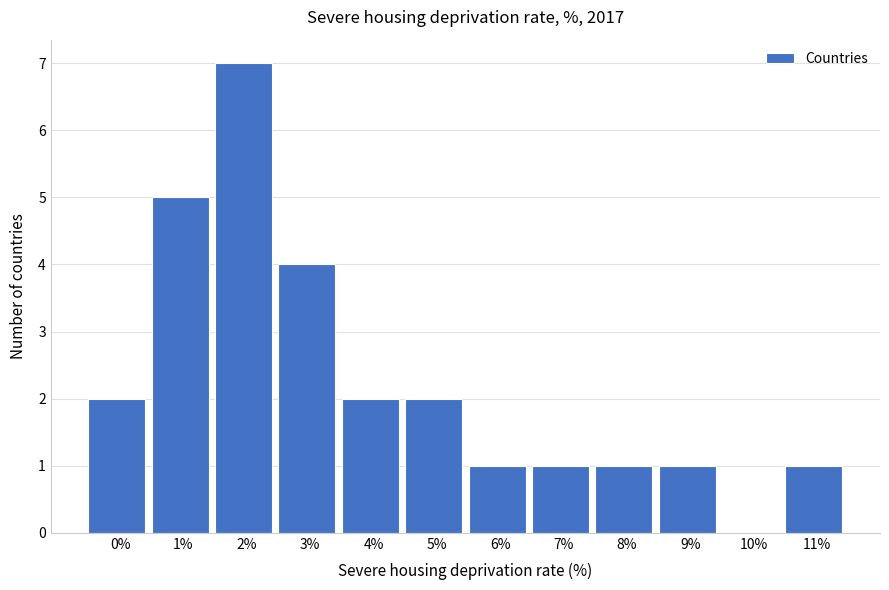

Reading right to left, list all the values displayed in this chart.

11%=1	10%=0	9%=1	8%=1	7%=1	6%=1	5%=2	4%=2	3%=4	2%=7	1%=5	0%=2